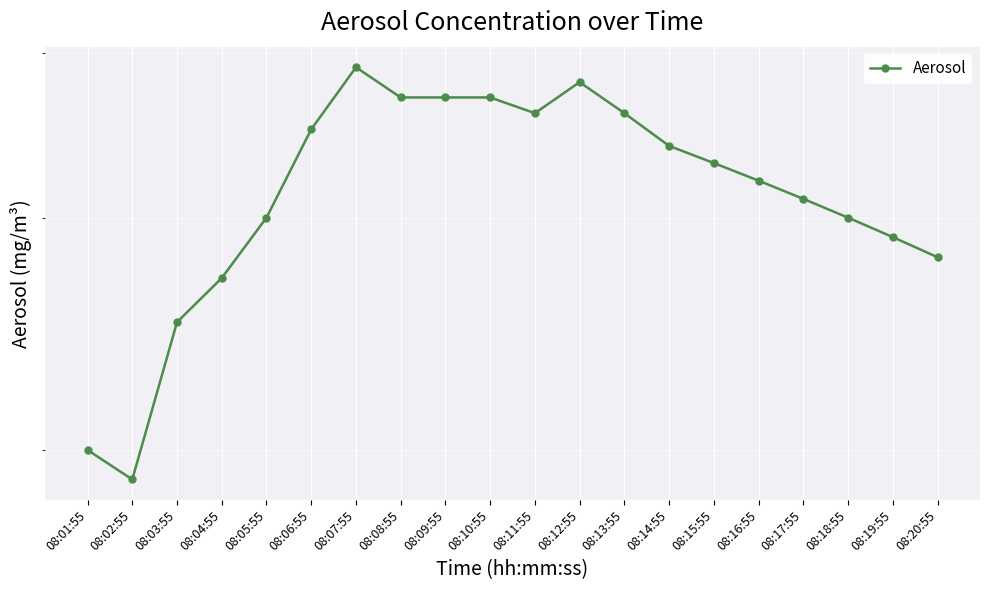

How many values are between 0 and 1?

20